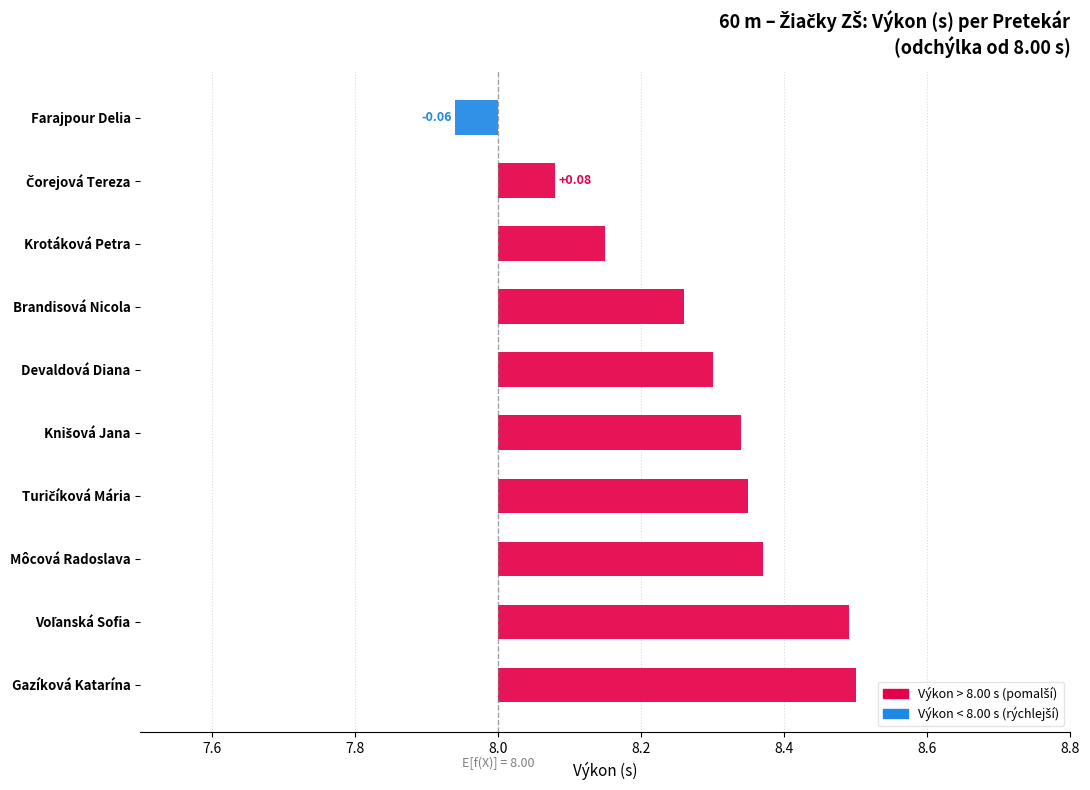

What position from the right is Knišová Jana?

5